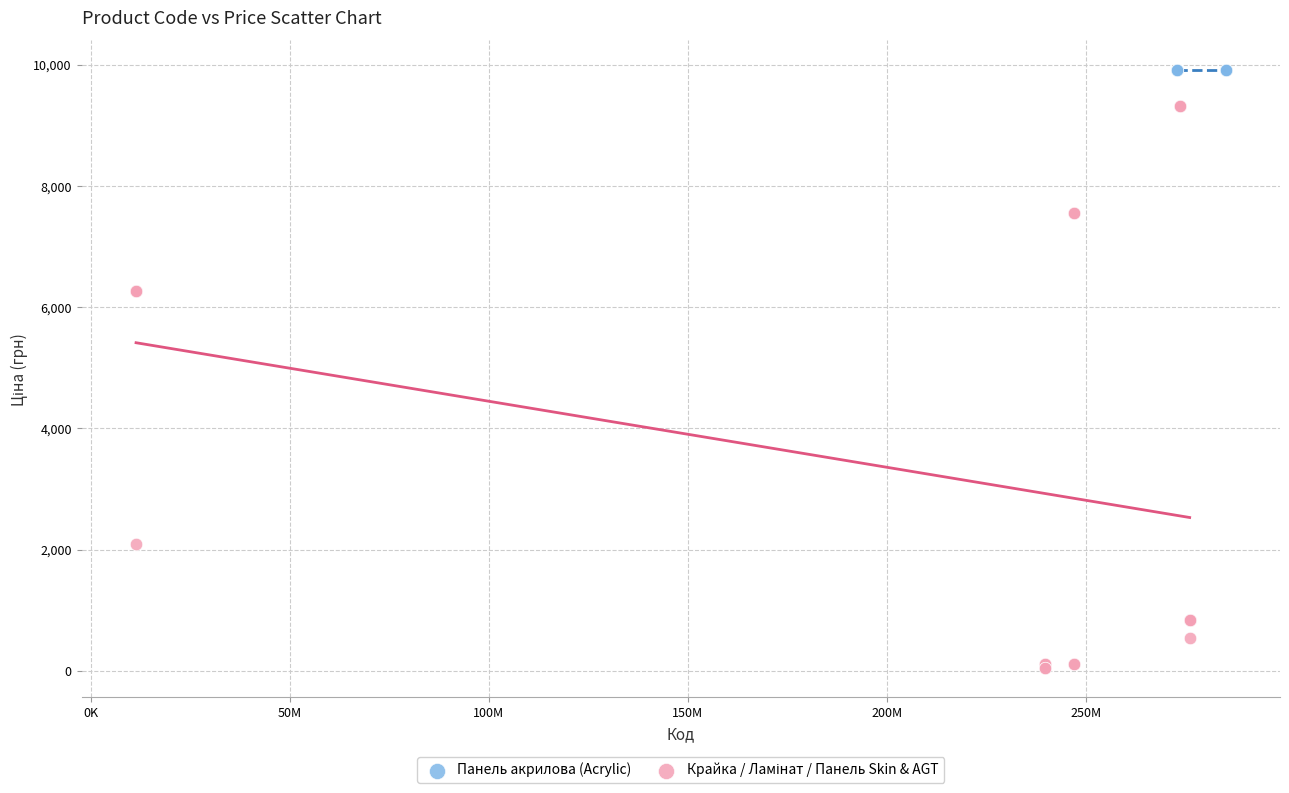

Which series reaches the maximum Y coordinate?

Панель акрилова (Acrylic)